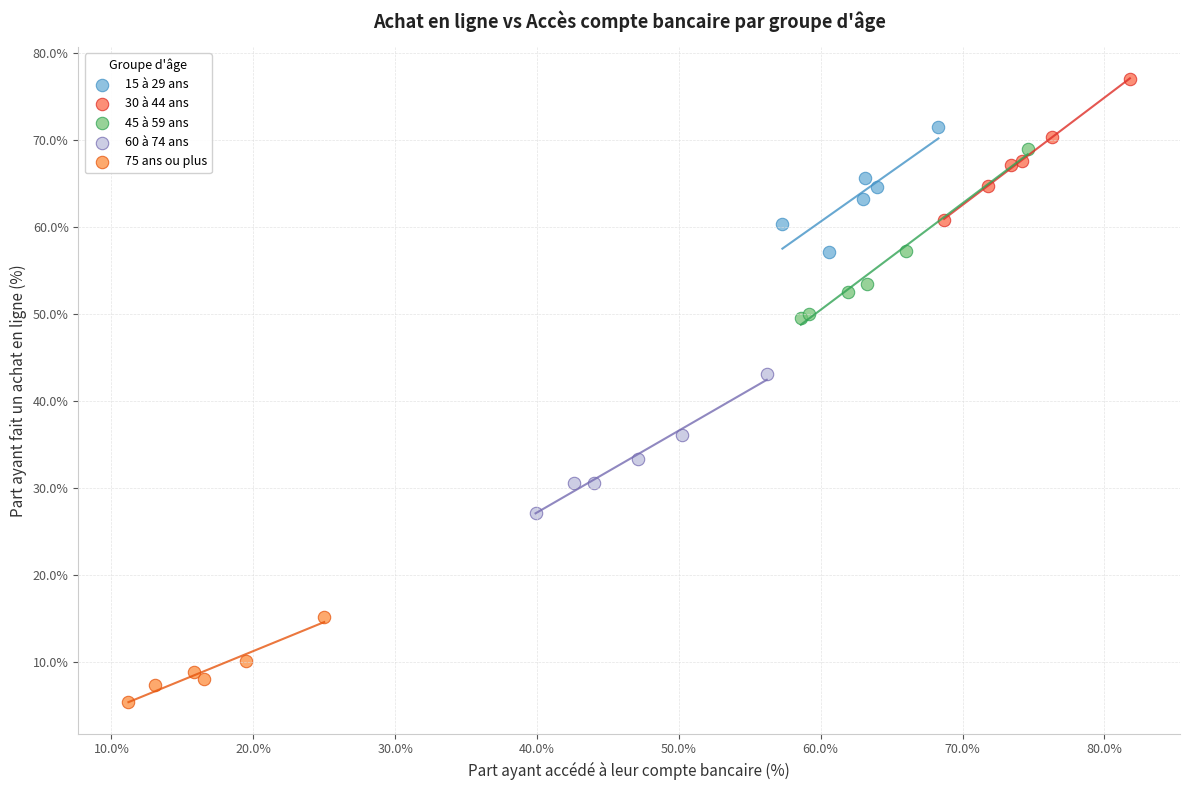

Which series has the widest spread of Y values?

45 à 59 ans